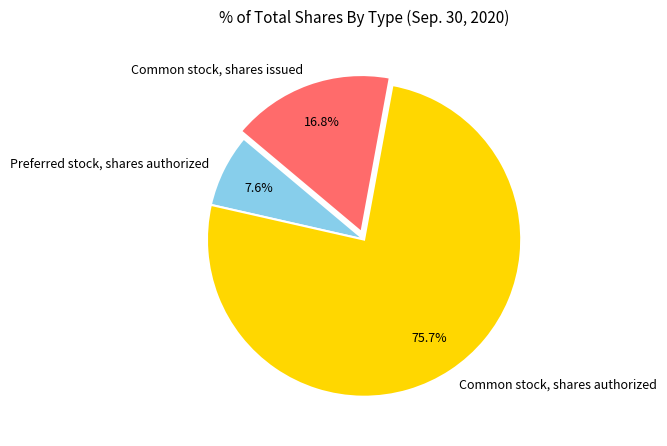

What is the smallest slice in the pie chart?

Preferred stock, shares authorized